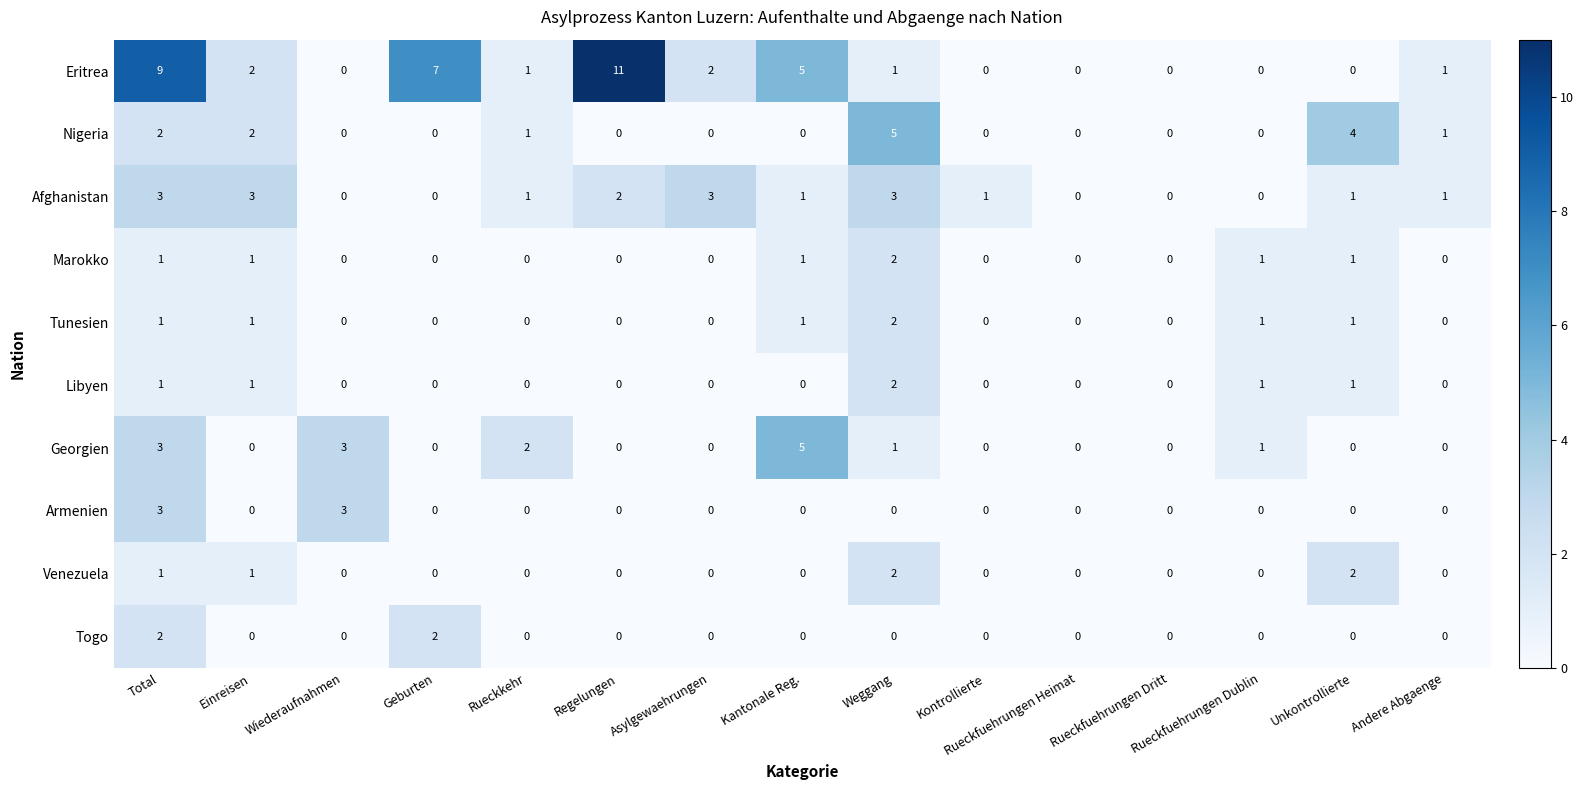

Which series has the widest spread of values?

Eritrea